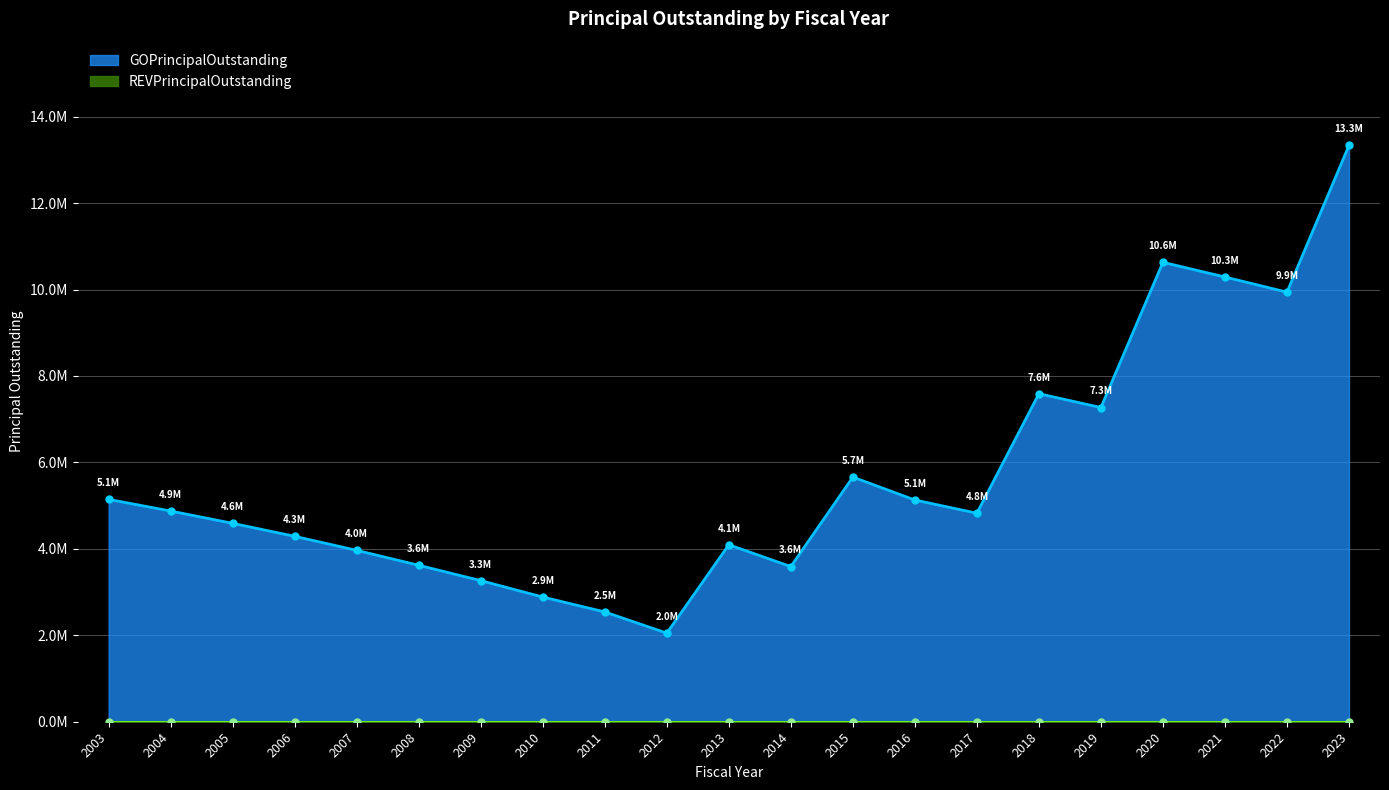

Which has a higher value, 2014 or 2006?

2006